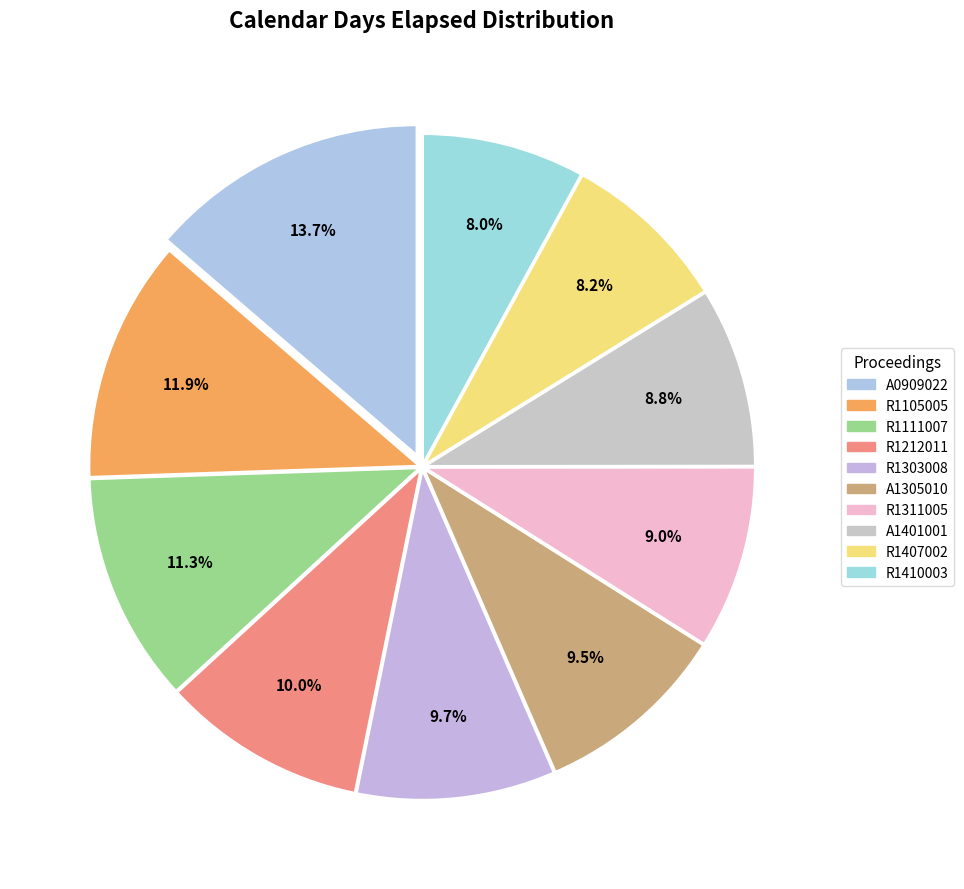

What portion of the pie excludes A1401001?

91.2%